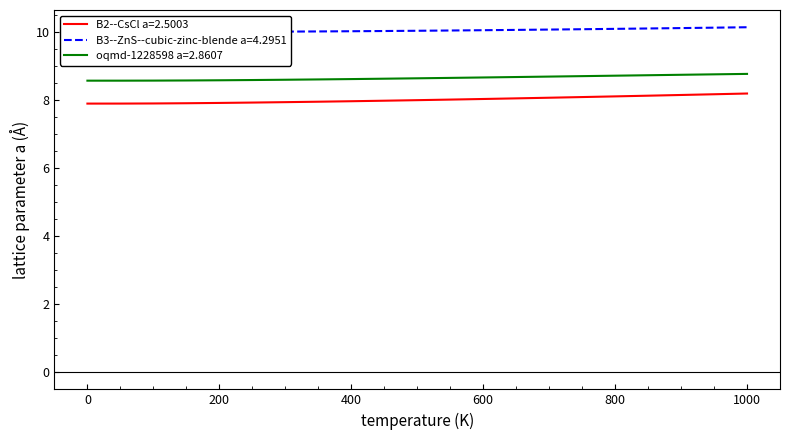

True or false: oqmd-1228598 a=2.8607 and B3--ZnS--cubic-zinc-blende a=4.2951 cross at least once.

False